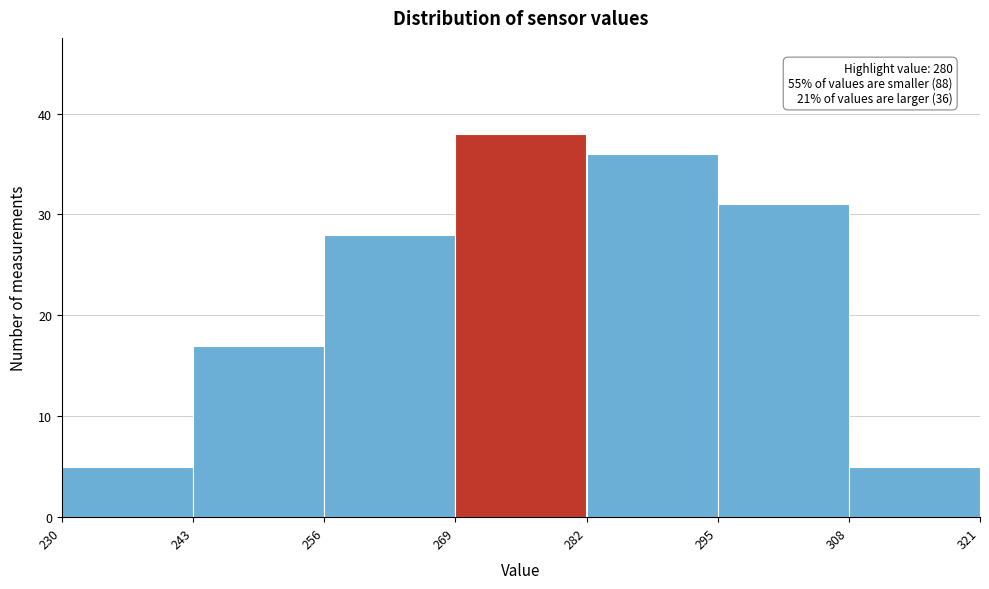

Which range on the x-axis has the tallest bar?

269 to 282